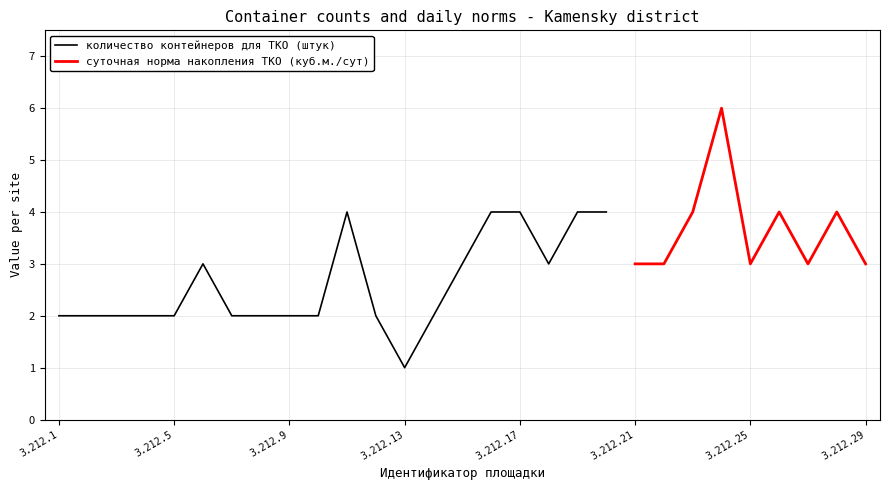

What is the value of the количество контейнеров для ТКО (штук) point at the 6th from the left?

3.0